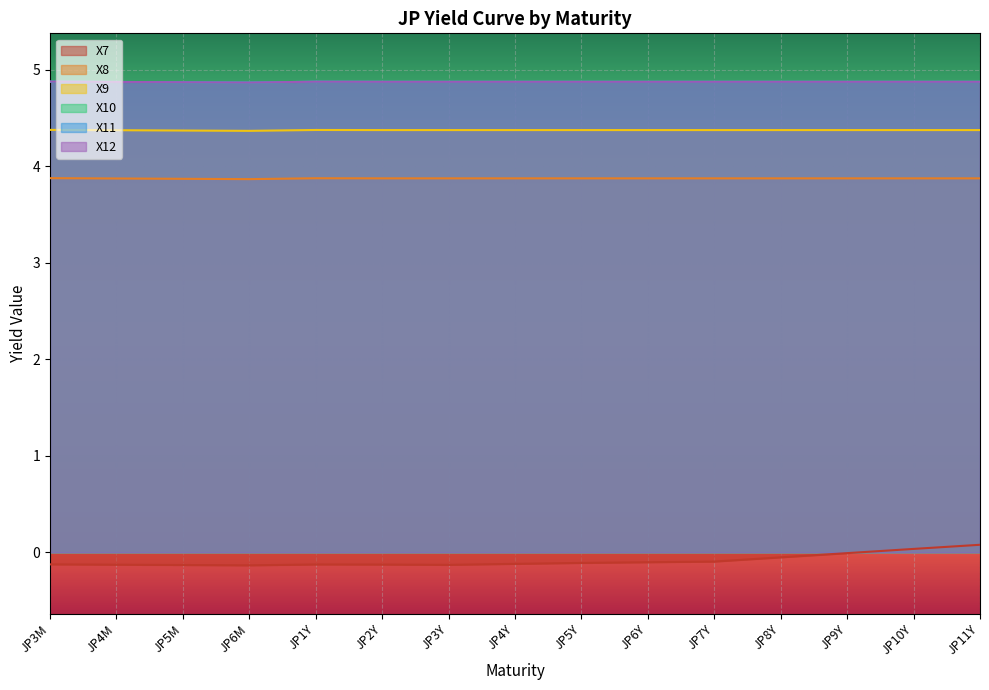

What is the approximate value of X7 at JP11Y?

0.1